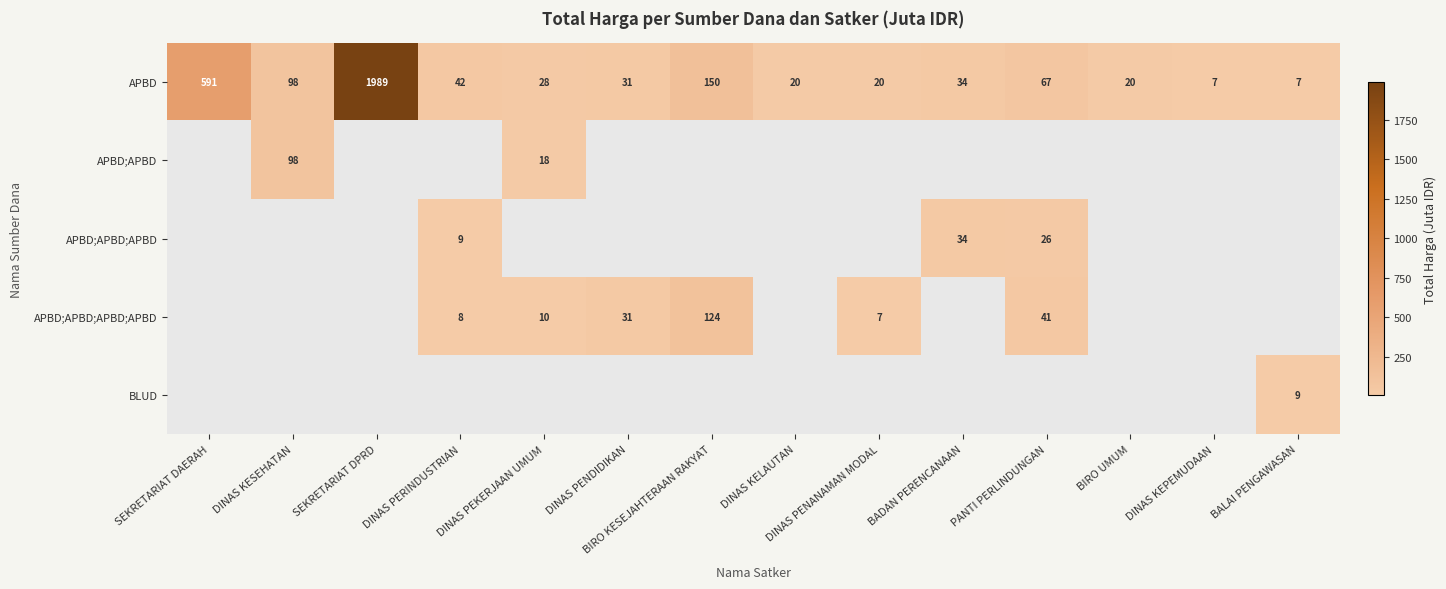

Is it true that APBD;APBD;APBD;APBD equals 13 at DINAS PERINDUSTRIAN?

False